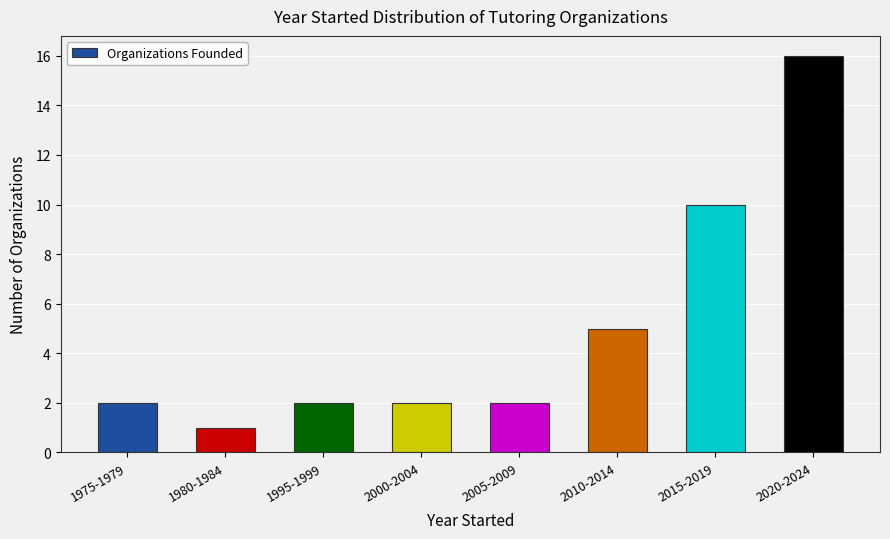

Reading right to left, transcribe all the data shown in this chart.

16	10	5	2	2	2	1	2